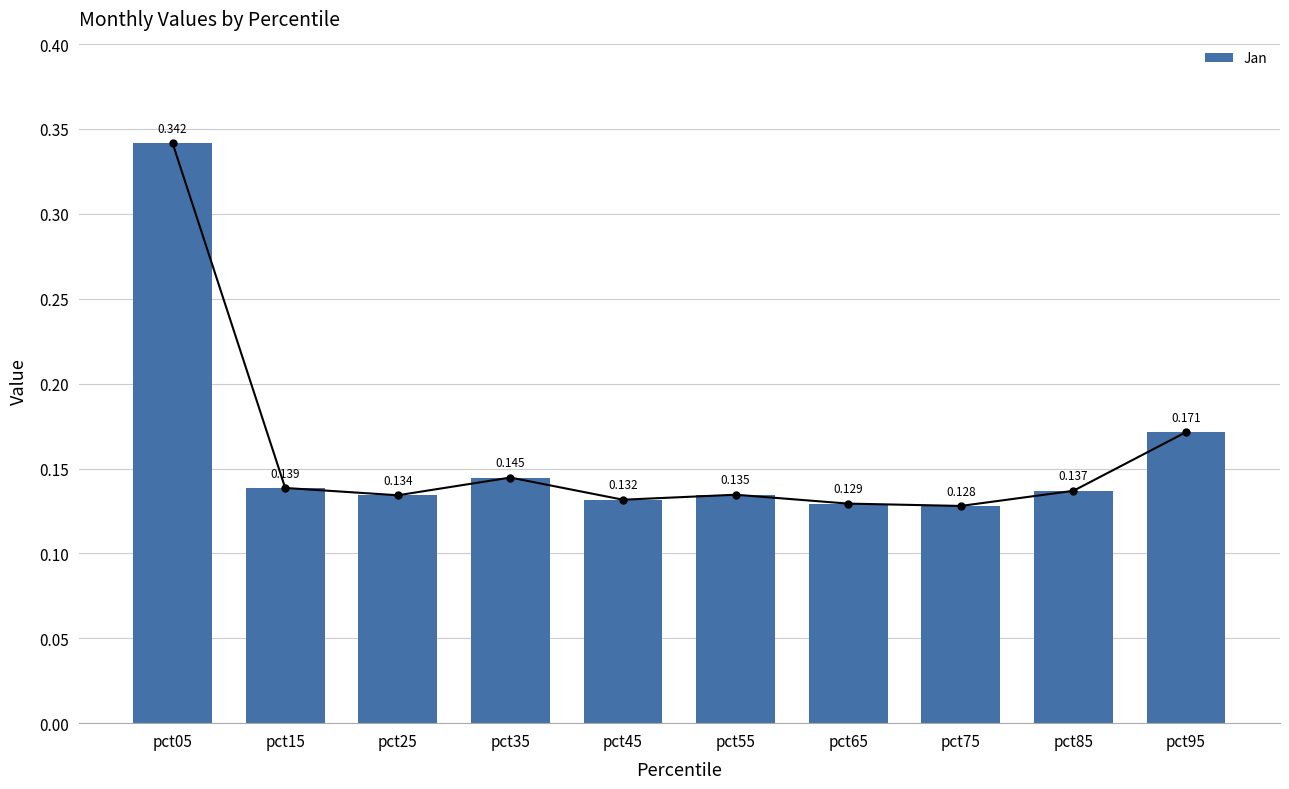

Which label corresponds to the smallest value in the chart?

pct75